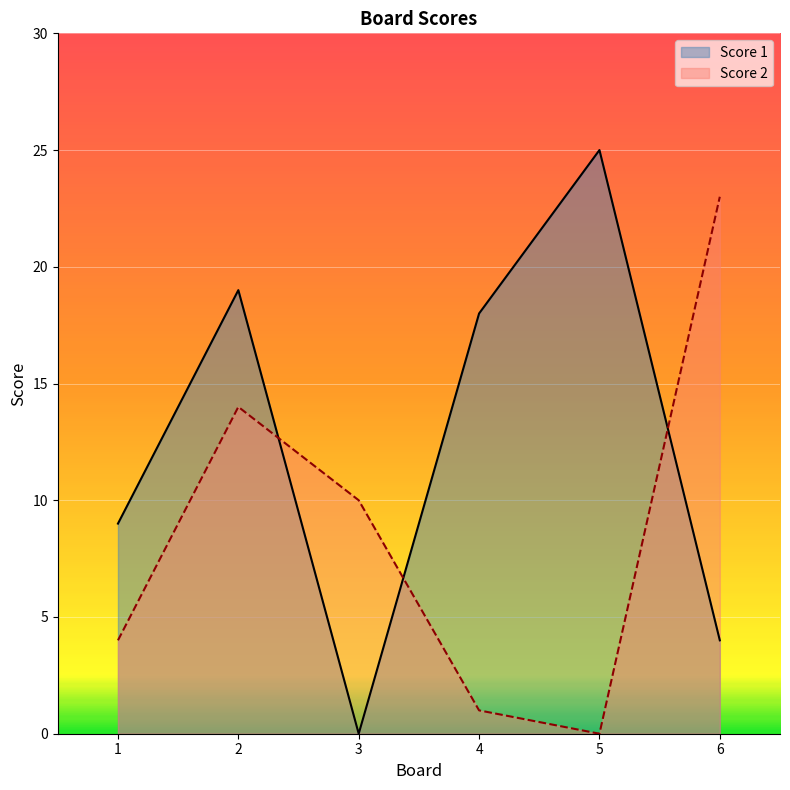

Reading left to right, list all the values displayed in this chart.

Score 1: 9	19	0	18	25	4
Score 2: 4	14	10	1	0	23